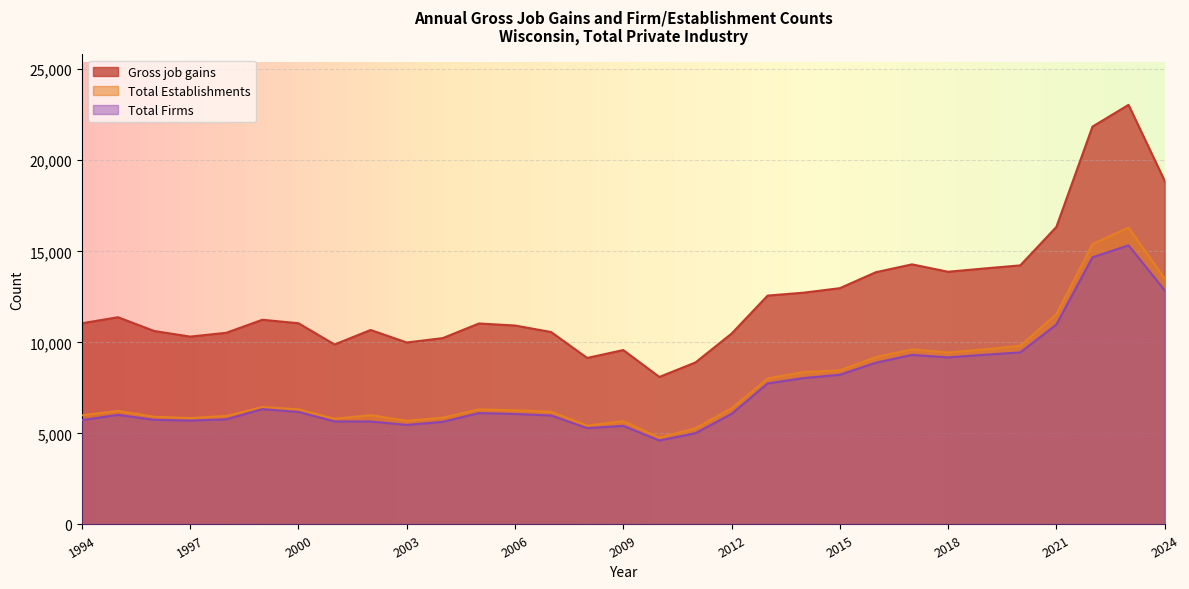

Is the value of Total Firms at 2021 greater than the value of Gross job gains at 2009?

Yes